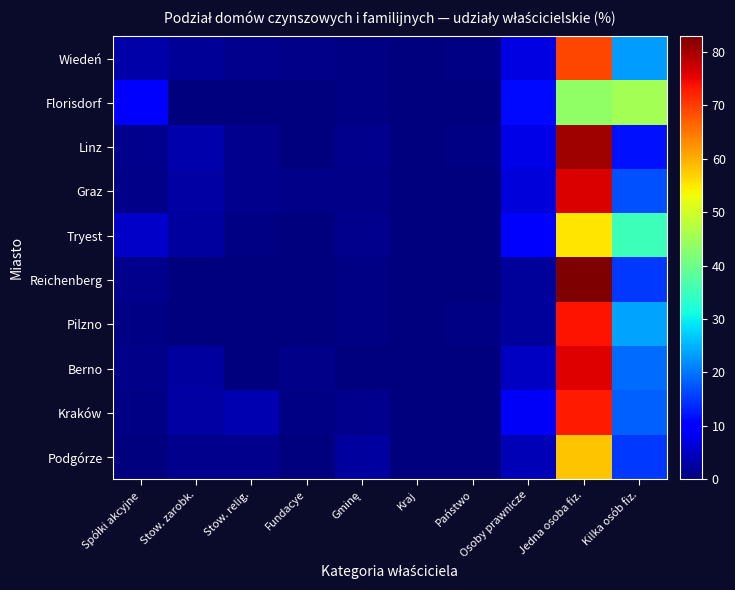

Which category has the lowest value across all series?

Fundacye